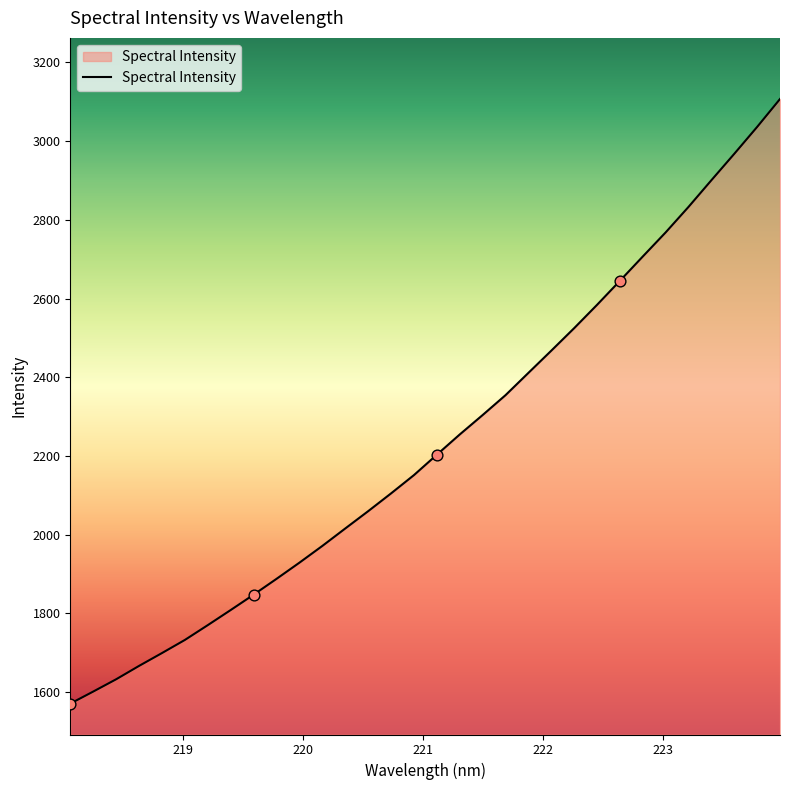

What is the difference between the maximum and minimum values?

1537.1